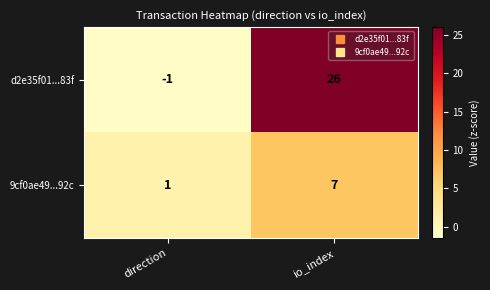

List the series in order of their overall mean, lowest first.

9cf0ae49...92c, d2e35f01...83f